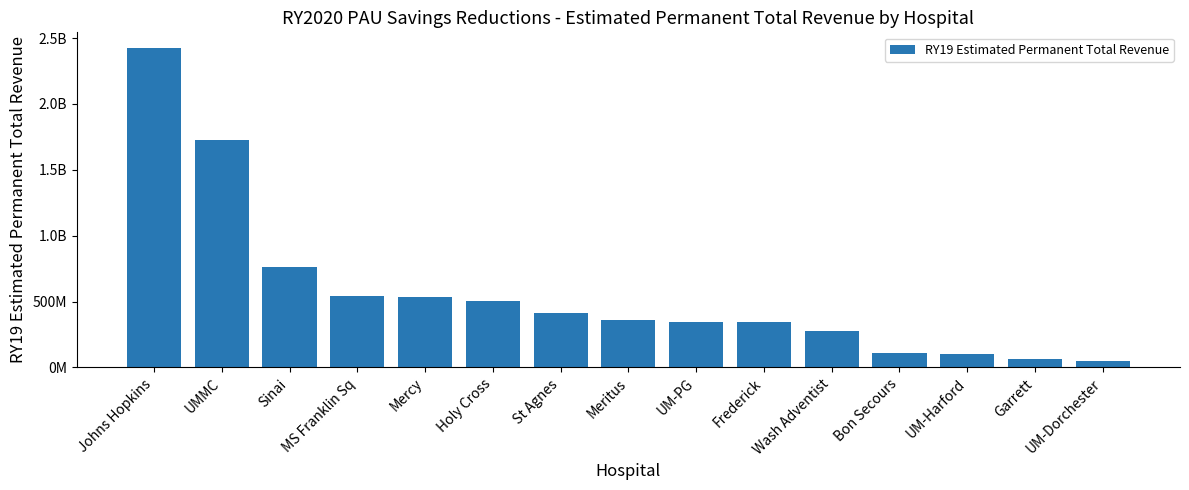

Are the bars horizontal?

No